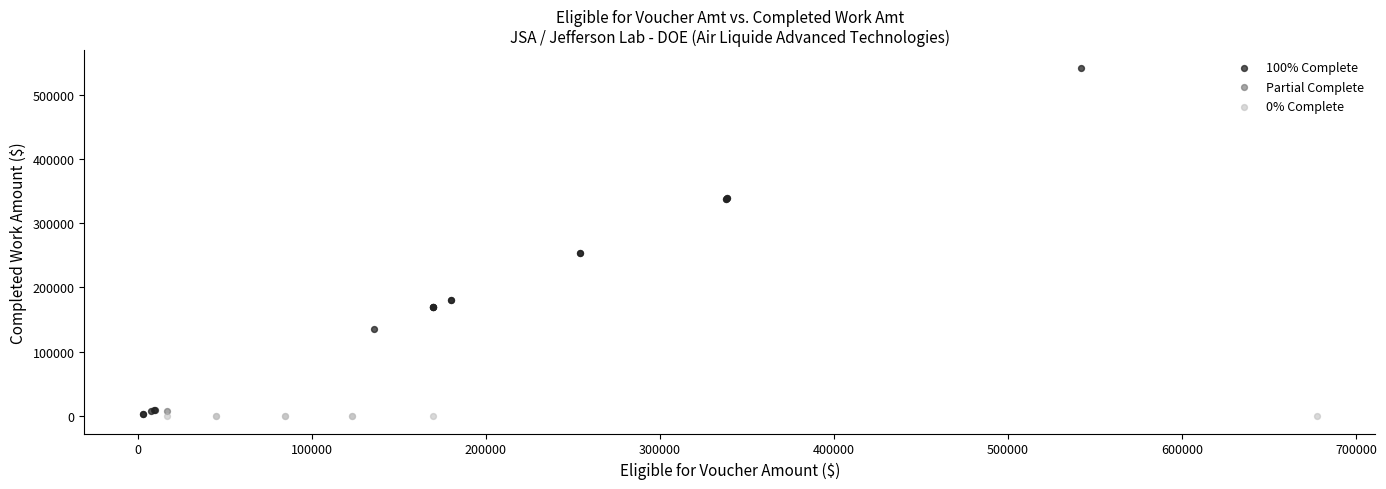

What are all the series names shown in the legend?

100% Complete, Partial Complete, 0% Complete